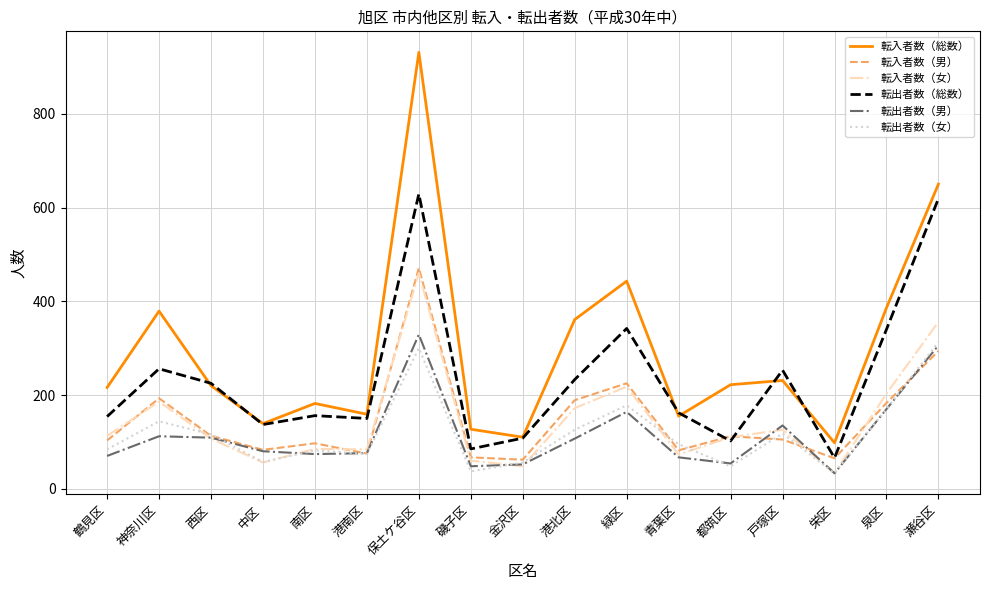

Does the chart display data point markers on the line(s)?

No